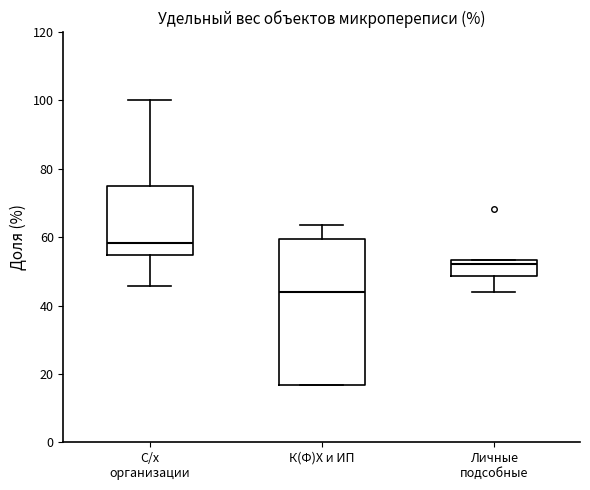

Reading left to right, read every box against the y-axis: the position of its median line, the range the box covers, and the ends of its whiskers. The values are not printed on the chart, so give them approximately, as read against the axis.

С/х организации: median 58, box 54 to 76, whiskers 46 to 100
К(Ф)Х и ИП: median 44, box 16 to 60, whiskers 16 to 64
Личные подсобные: median 52, box 48 to 54, whiskers 44 to 54